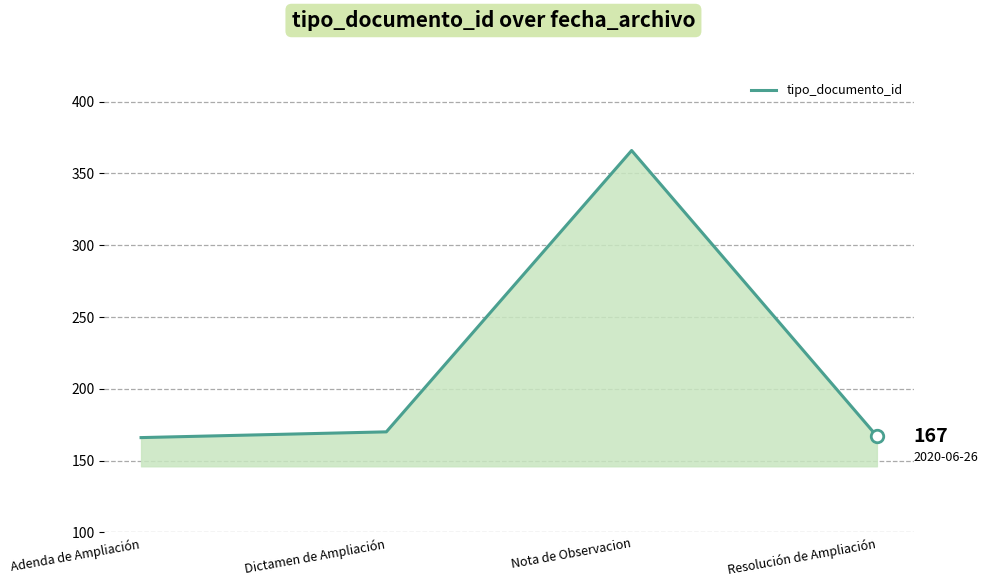

What is the sum of the values at Dictamen de Ampliación and Resolución de Ampliación?

337